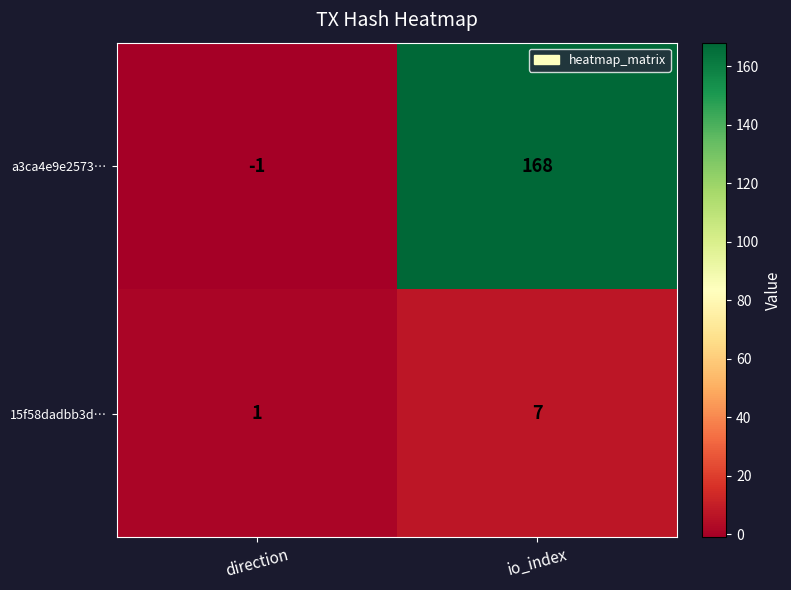

The value of 15f58dadbb3d… at direction is 1. True or false?

True